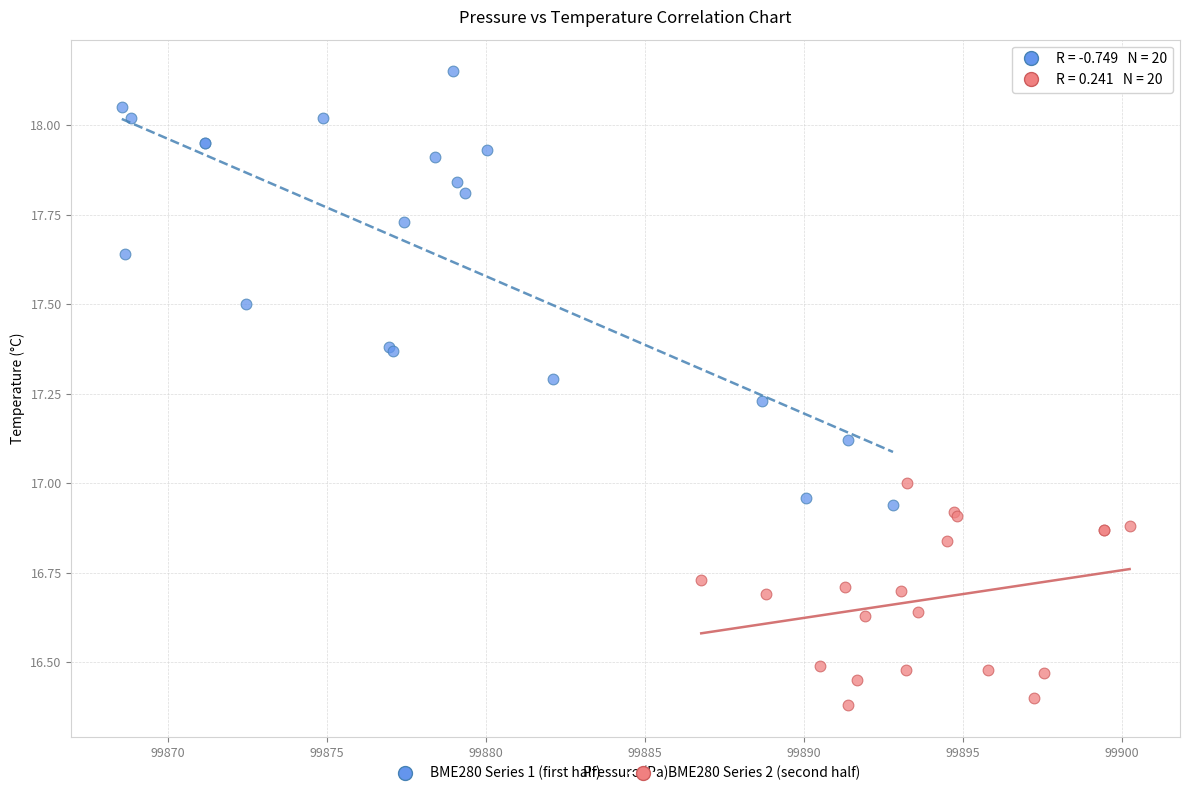

Which series has the widest spread of Y values?

BME280 Series 1 (first half)